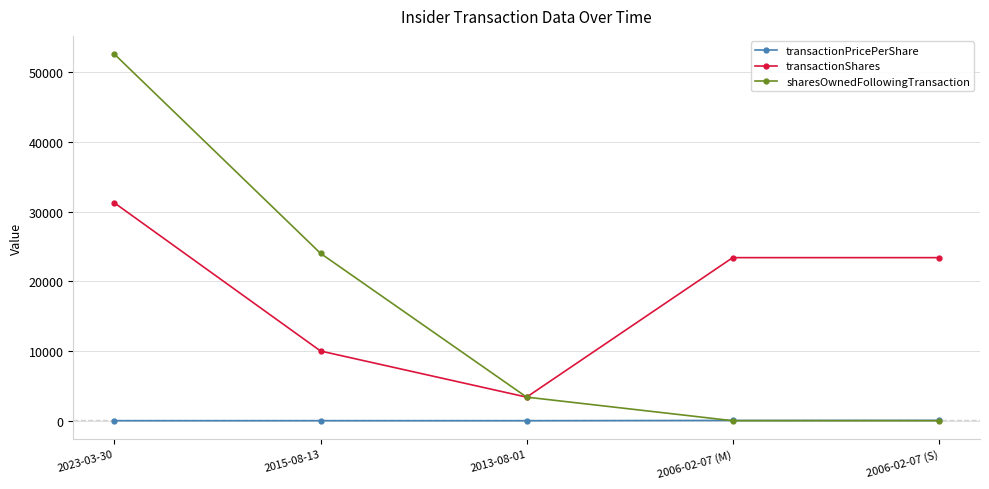

What is the sum of the transactionShares values at 2015-08-13 and 2006-02-07 (S)?

33400.0